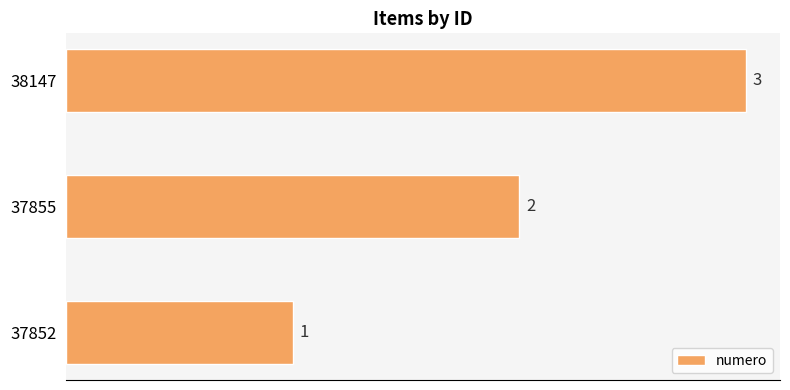

How many data points does each series have?

3